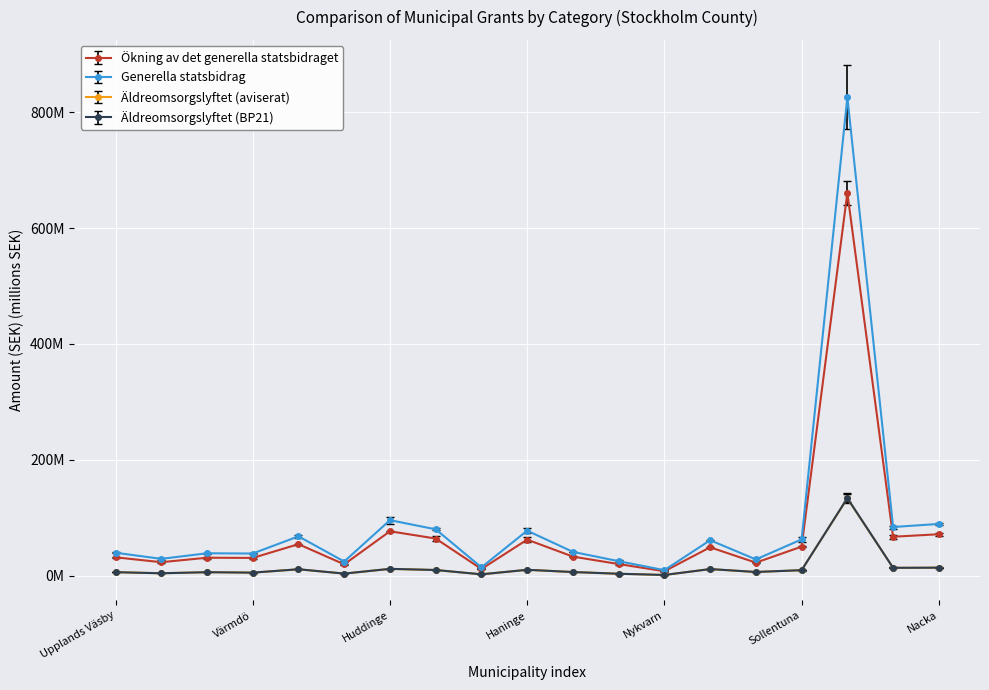

What are all the series names shown in the legend?

Ökning av det generella statsbidraget, Generella statsbidrag, Äldreomsorgslyftet (aviserat), Äldreomsorgslyftet (BP21)